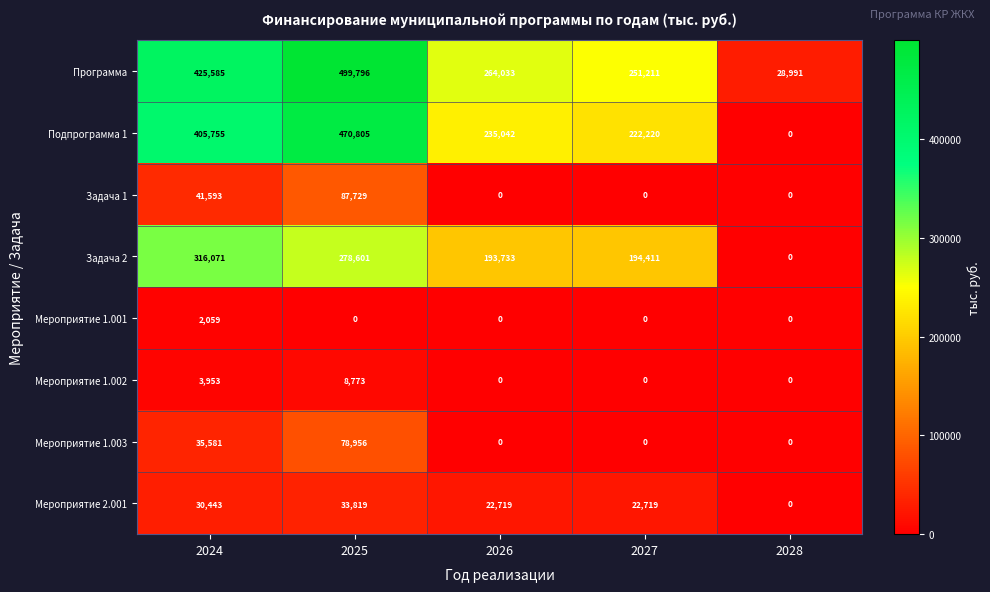

The Программа series shows 11689 at 2028. True or false?

False